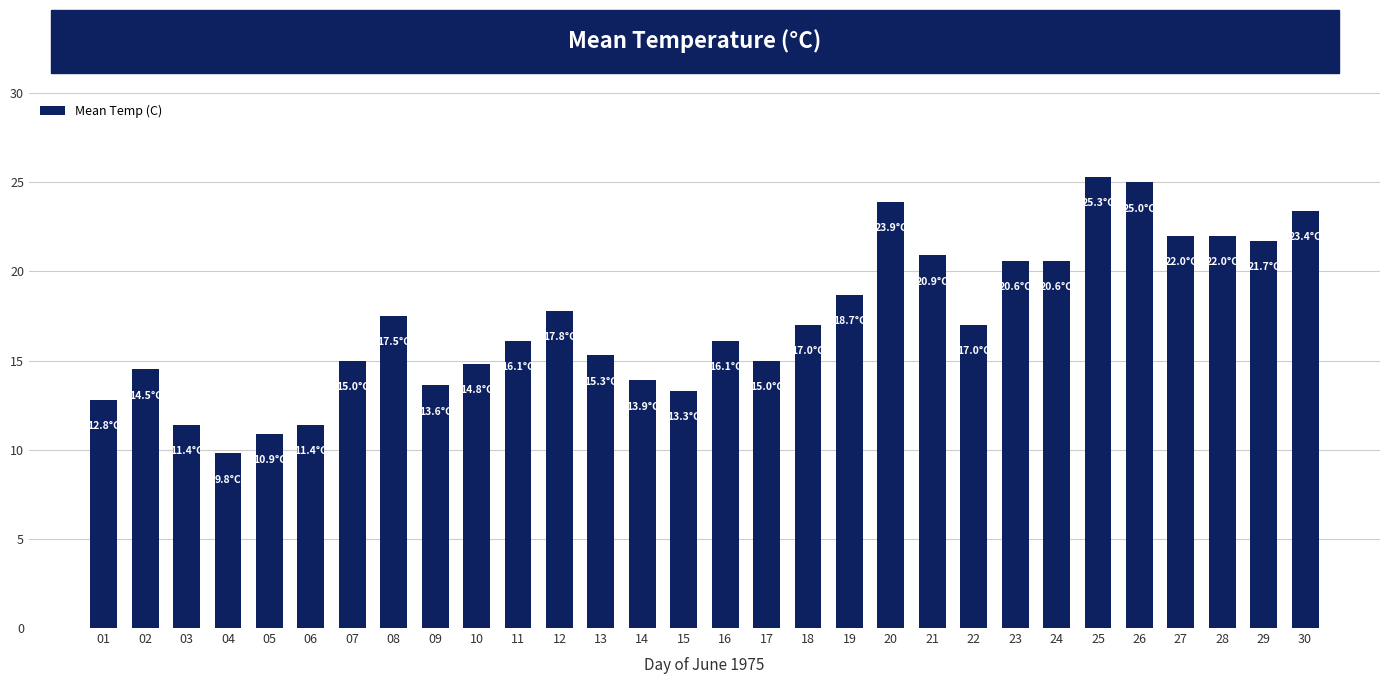

What is the ratio of the value at 13 to the value at 01?

1.2